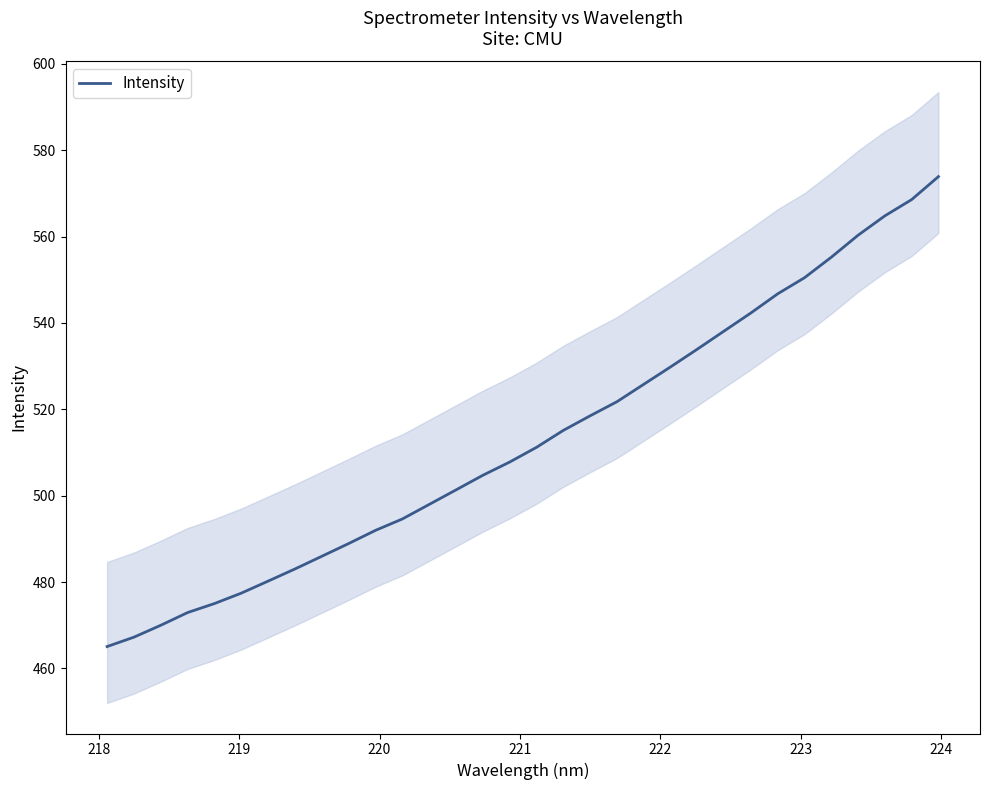

What is the minimum value shown in the chart?

465.1